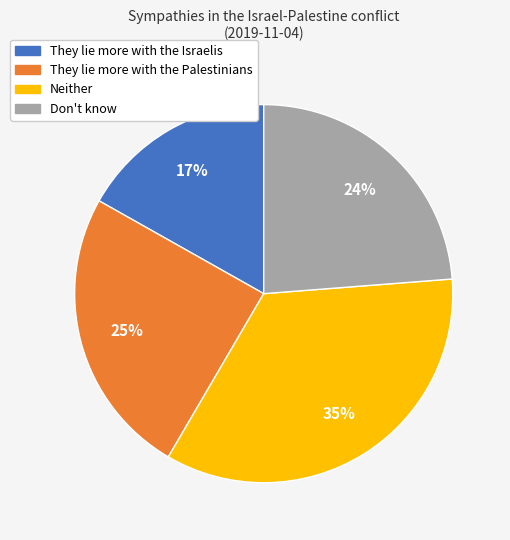

What is the smallest slice in the pie chart?

They lie more with the Israelis